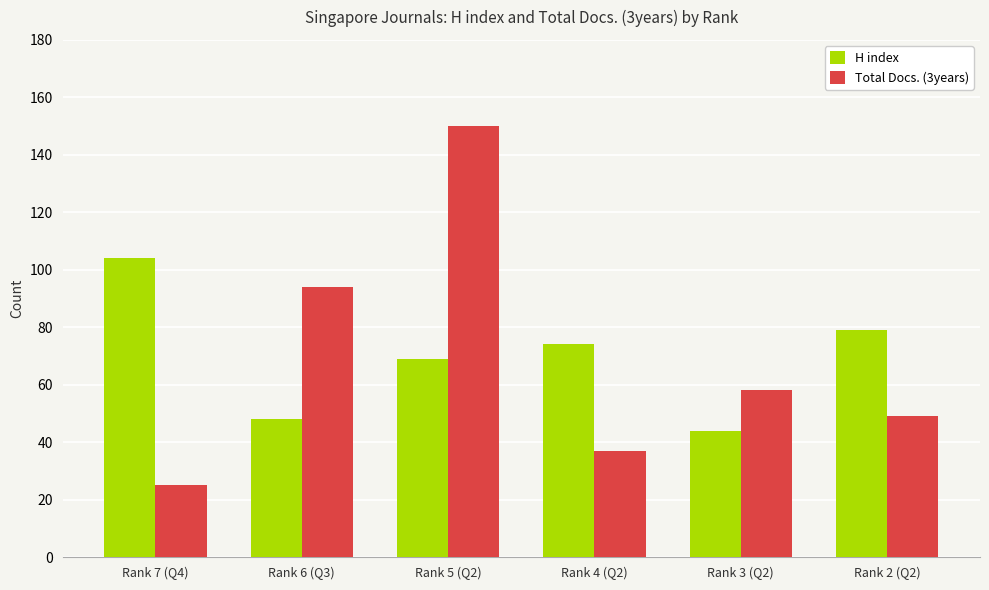

What value does the Total Docs. (3years) series have at Rank 6 (Q3), to the nearest 5?

95